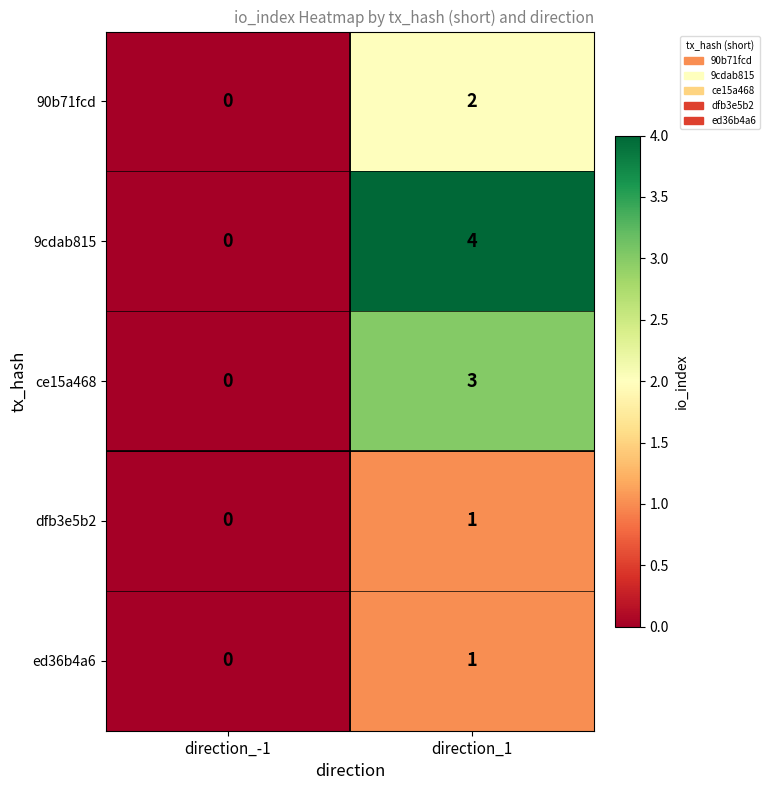

What is the sum of all 9cdab815 values?

4